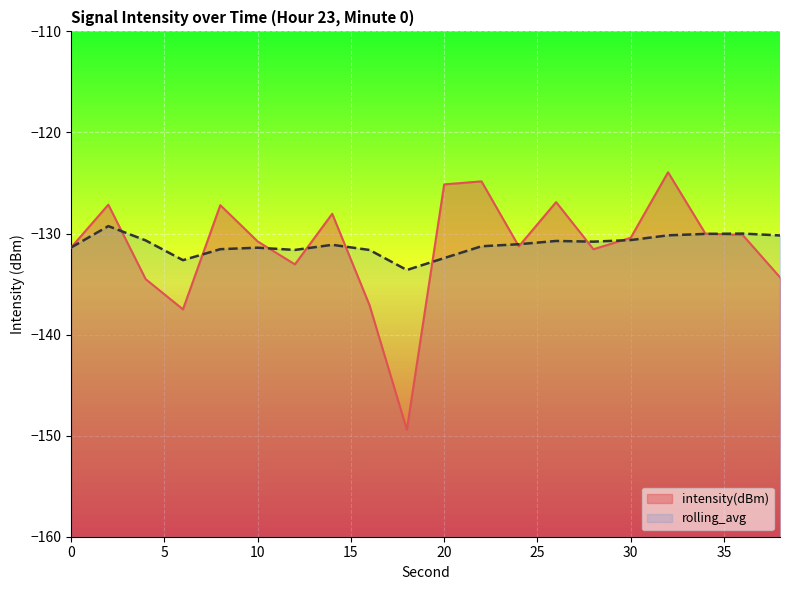

Rank the series by their average value, from lowest to highest.

intensity(dBm), rolling_avg